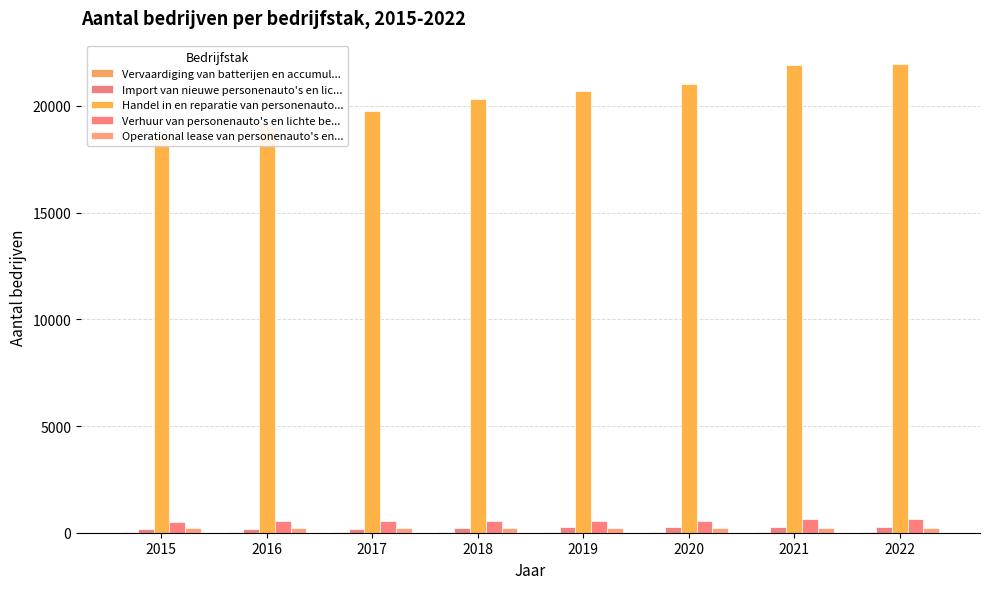

Between 2018 and 2020, which series saw the biggest shift?

Handel in en reparatie van personenauto...